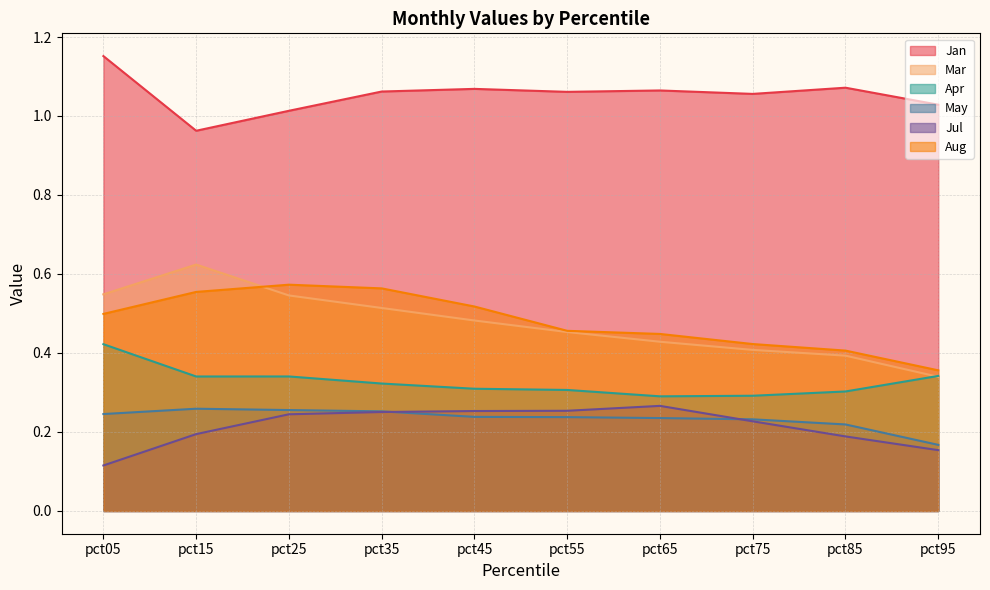

Reading left to right, transcribe all the data shown in this chart.

Jan: 1.2	1.0	1.0	1.1	1.1	1.1	1.1	1.1	1.1	1.0
Mar: 0.5	0.6	0.5	0.5	0.5	0.5	0.4	0.4	0.4	0.3
Apr: 0.4	0.3	0.3	0.3	0.3	0.3	0.3	0.3	0.3	0.3
May: 0.2	0.3	0.3	0.3	0.2	0.2	0.2	0.2	0.2	0.2
Jul: 0.1	0.2	0.2	0.3	0.3	0.3	0.3	0.2	0.2	0.2
Aug: 0.5	0.6	0.6	0.6	0.5	0.5	0.4	0.4	0.4	0.4